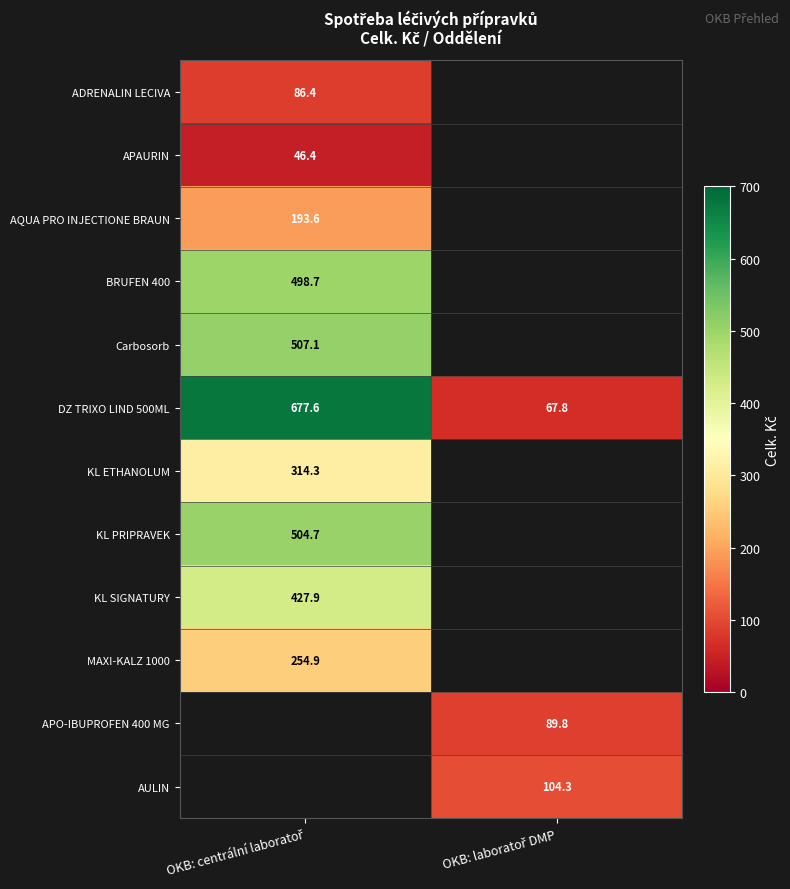

At which category does the chart reach its peak across all series?

OKB: centrální laboratoř